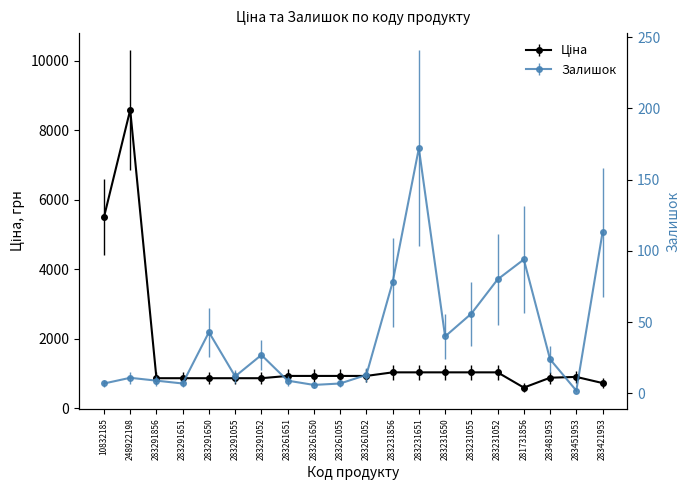

Reading left to right, what are all the values shown in this chart?

Ціна: 10832185=5497.3	248922198=8581.1	283291856=868.0	283291651=868.0	283291650=868.0	283291055=868.0	283291052=868.0	283261651=933.5	283261650=933.5	283261055=933.5	283261052=933.5	283231856=1036.5	283231651=1036.5	283231650=1036.5	283231055=1036.5	283231052=1036.5	281731856=597.8	283481953=882.1	283451953=905.5	283421953=728.8
Залишок: 10832185=7.0	248922198=11.0	283291856=9.0	283291651=7.0	283291650=43.0	283291055=12.0	283291052=27.0	283261651=9.0	283261650=6.0	283261055=7.0	283261052=13.0	283231856=78.0	283231651=172.0	283231650=40.0	283231055=56.0	283231052=80.0	281731856=94.0	283481953=24.0	283451953=2.0	283421953=113.0